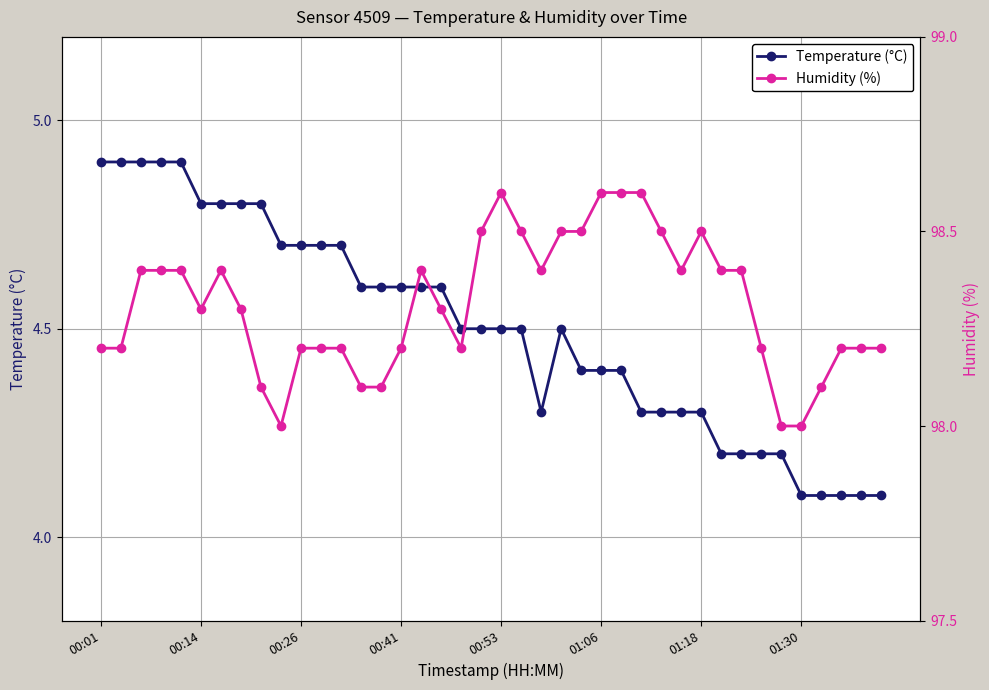

List the series in order of their overall mean, highest first.

Humidity (%), Temperature (°C)